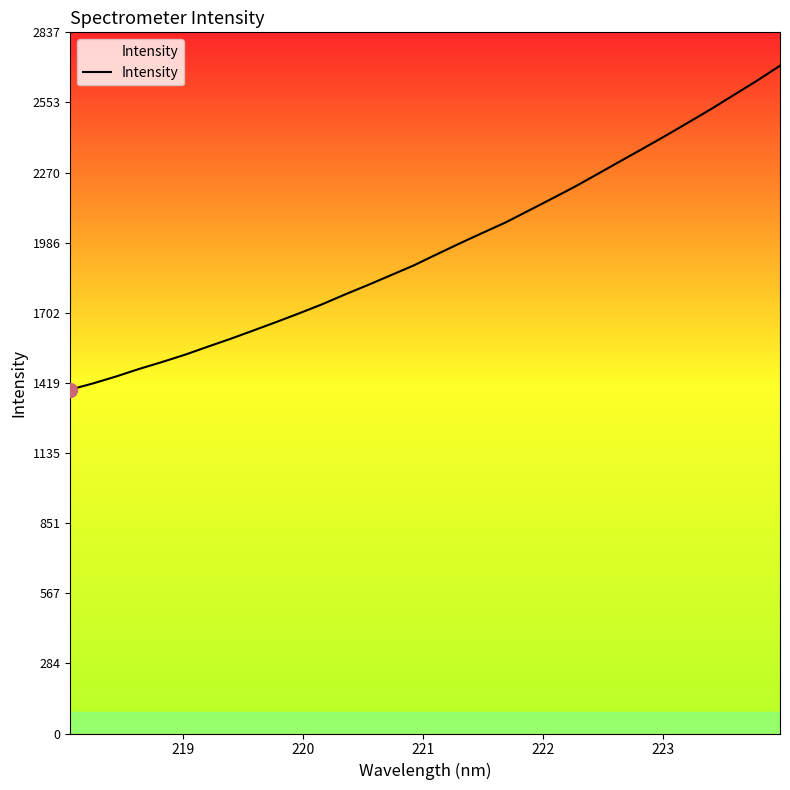

What is the difference between the maximum and minimum values?

1310.4